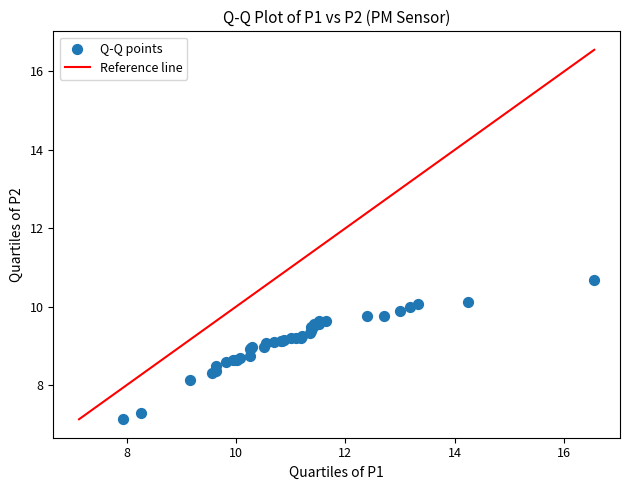

What Y value in the scatter plot is closest to 8?

8.1